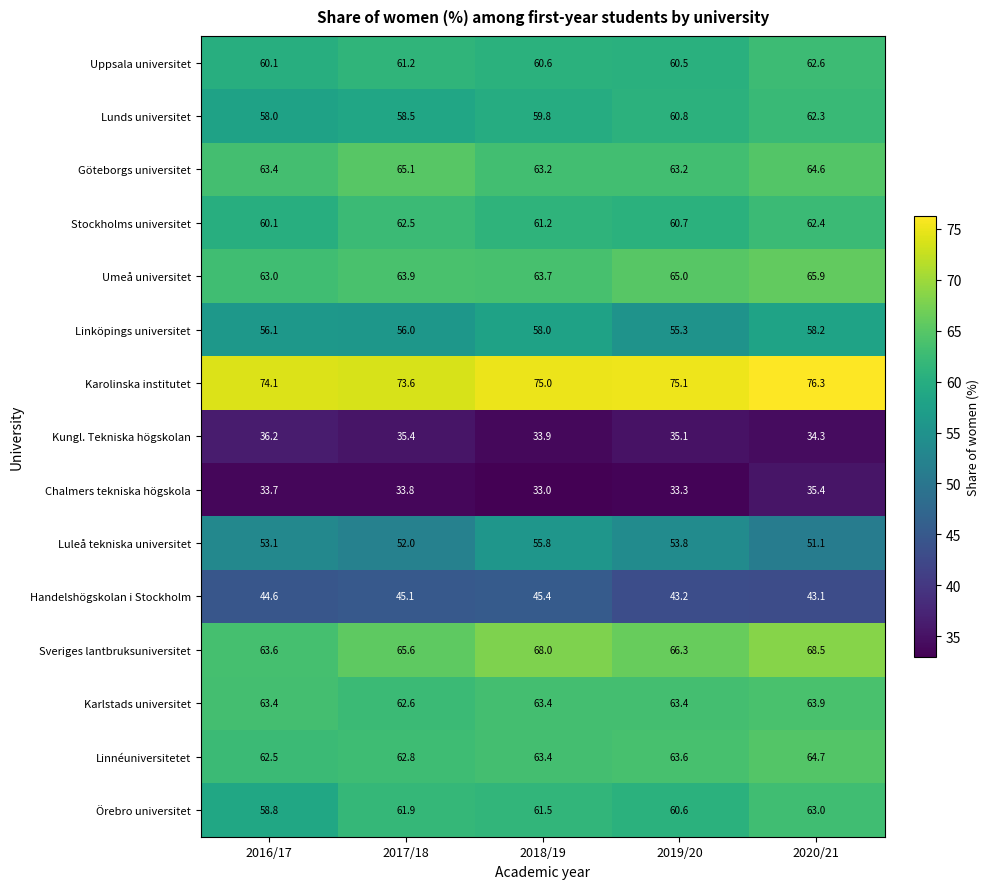

What value does the Lunds universitet series have at 2019/20?

60.8